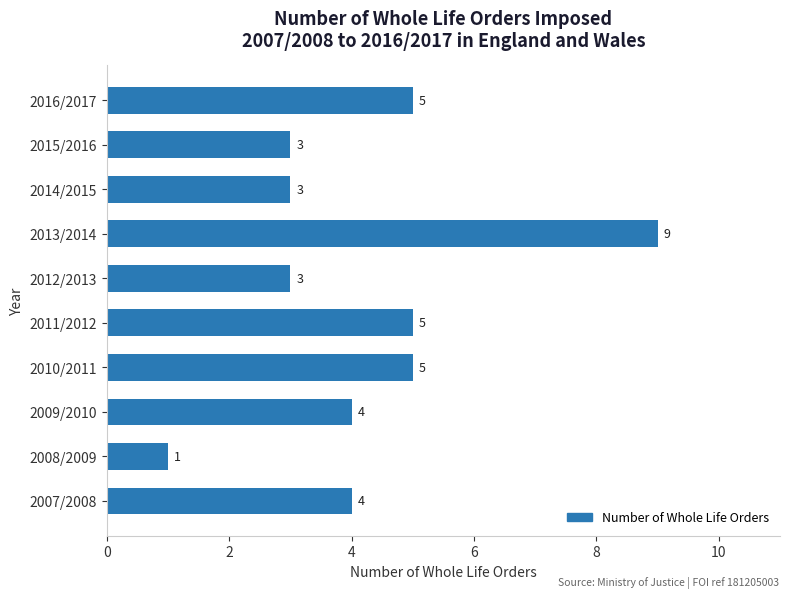

What is the difference between the second highest and minimum values?

4